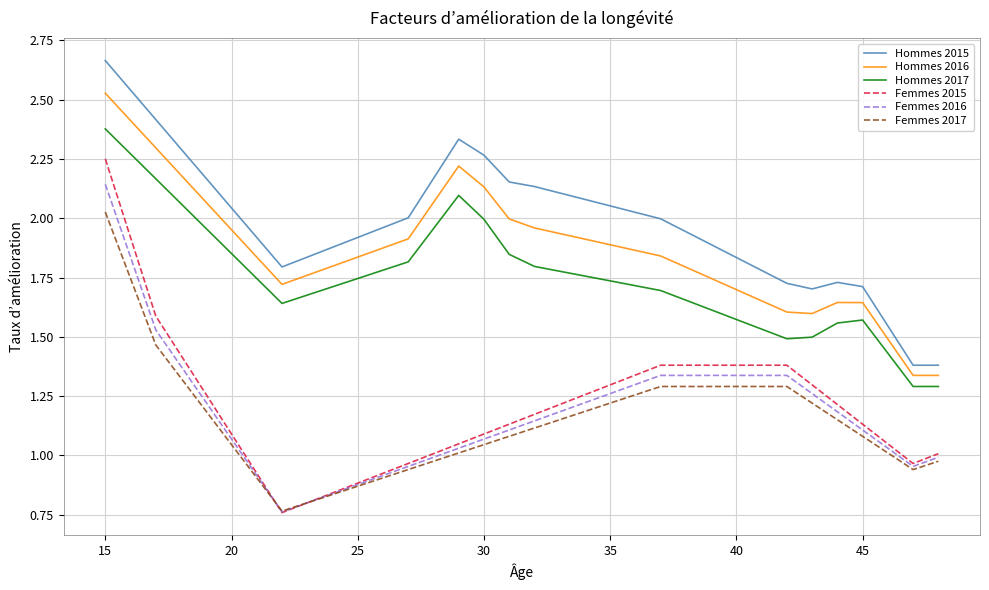

Which series has the largest total across all categories?

Hommes 2015